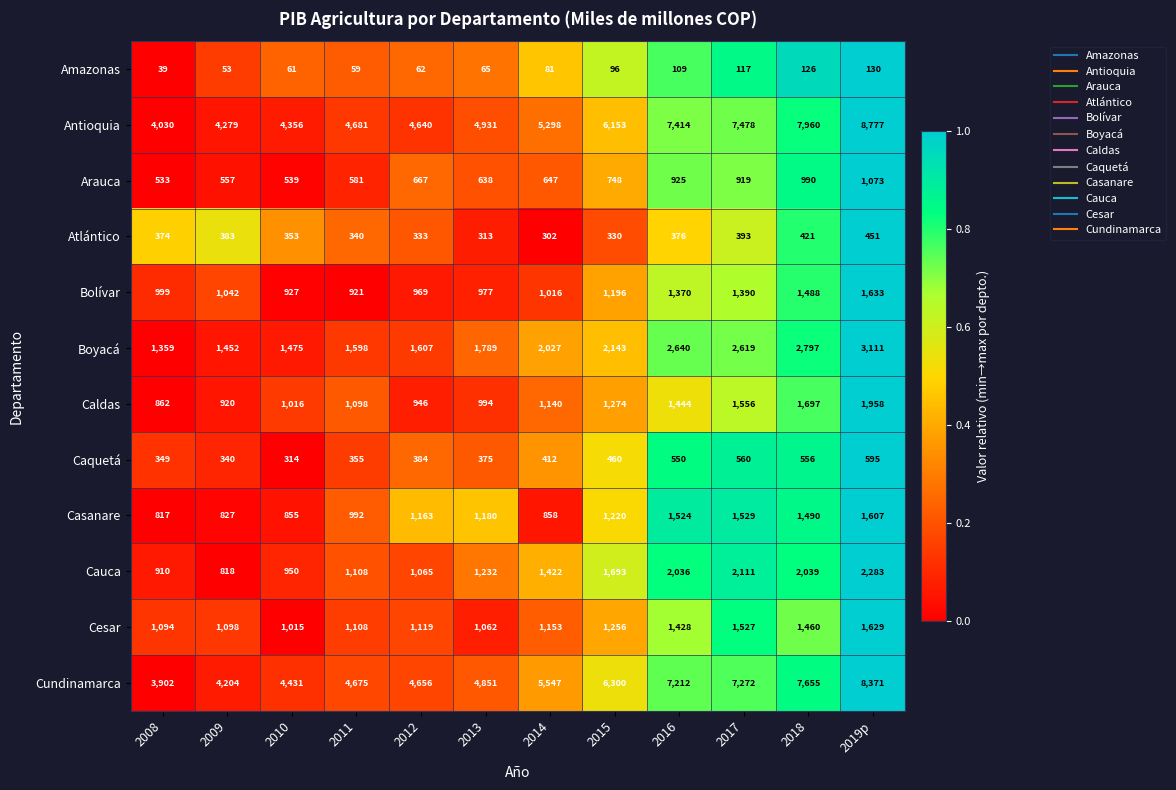

At which label is Amazonas closest to 84?

2014